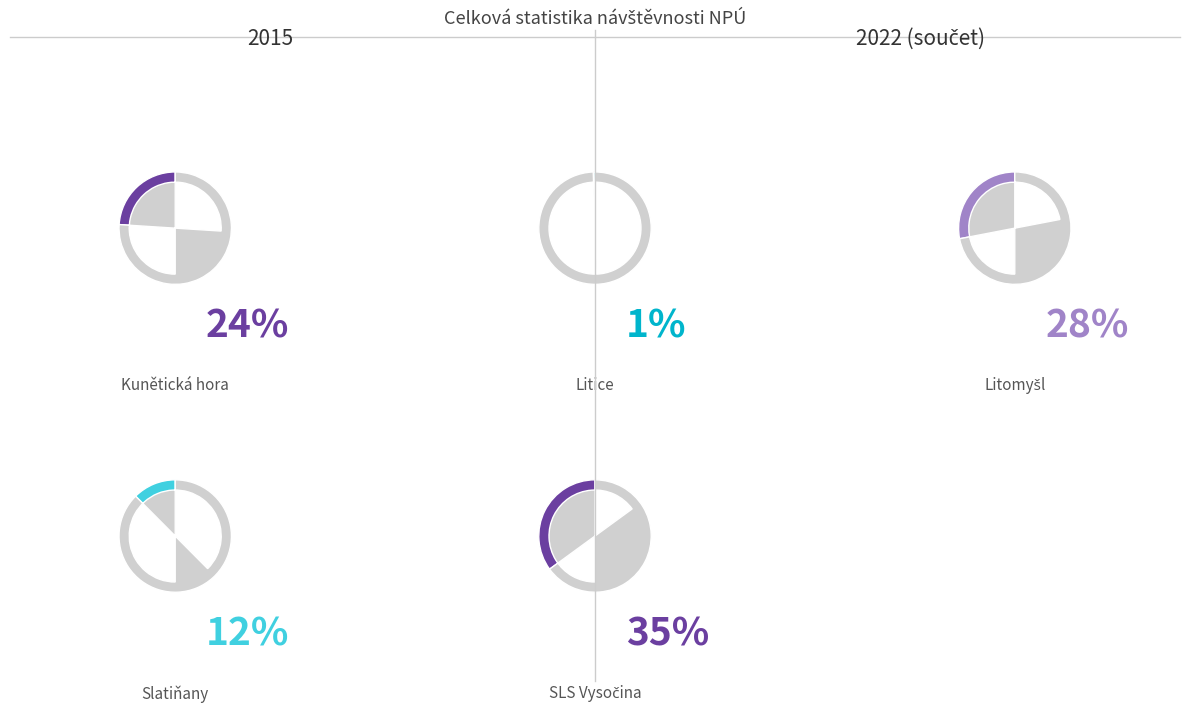

The SLS Vysočina slice represents 50% of the pie. True or false?

False